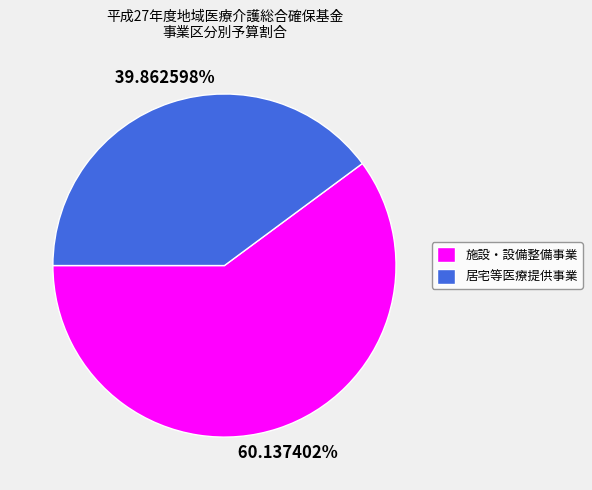

Combined, do 施設・設備整備事業 and 居宅等医療提供事業 account for over 50%?

Yes